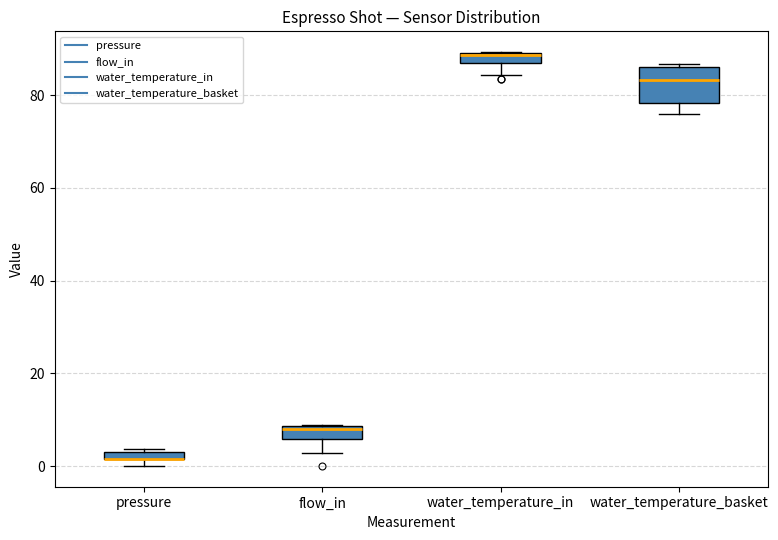

Which box is the tallest, from its lower edge to its upper edge?

water_temperature_basket